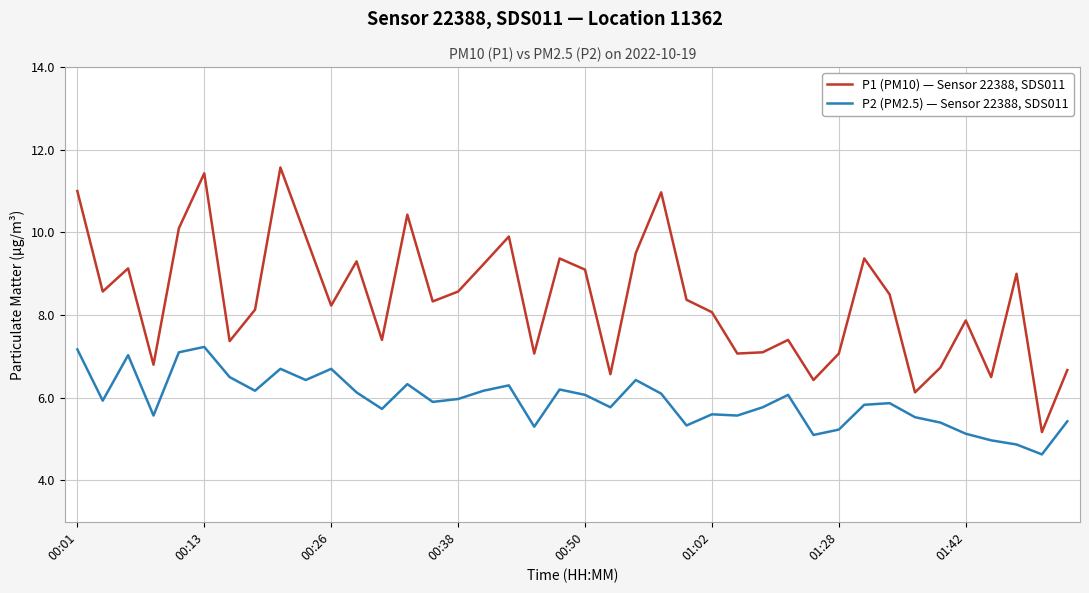

List the series in order of their peak value, highest first.

P1 (PM10) — Sensor 22388, SDS011, P2 (PM2.5) — Sensor 22388, SDS011